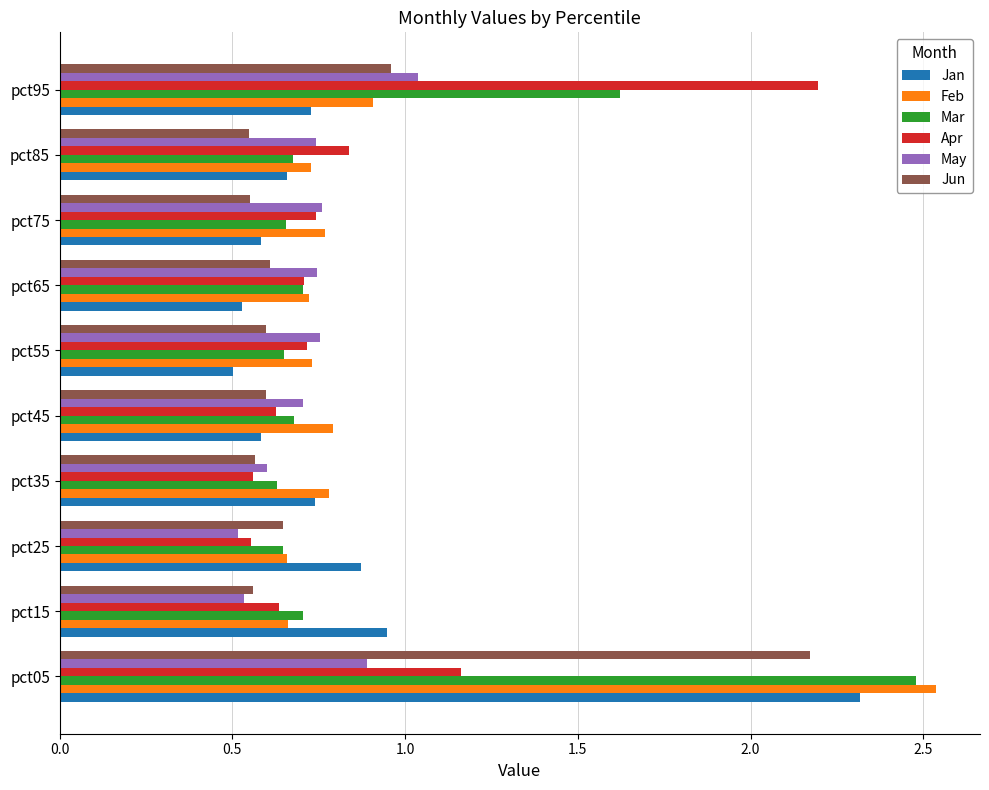

At which label does May reach its peak?

pct95